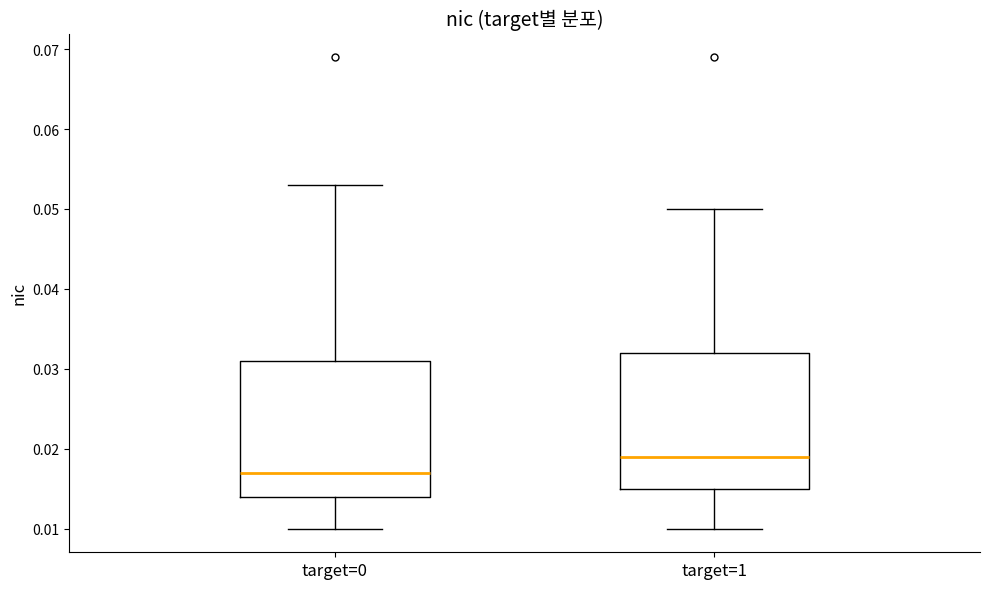

Where does the upper whisker of the box for target=1 end on the y-axis? The values are not printed on the chart, so give them approximately, as read against the axis.

0.050